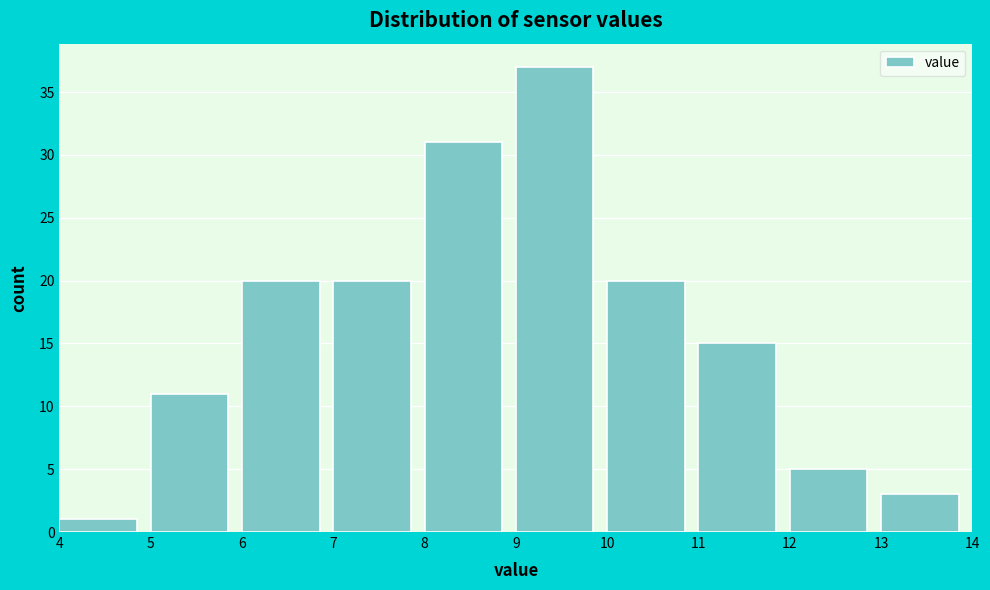

How tall is the bar that spans 6 to 7 on the x-axis? The values are not printed on the chart, so give them approximately, as read against the axis.

20